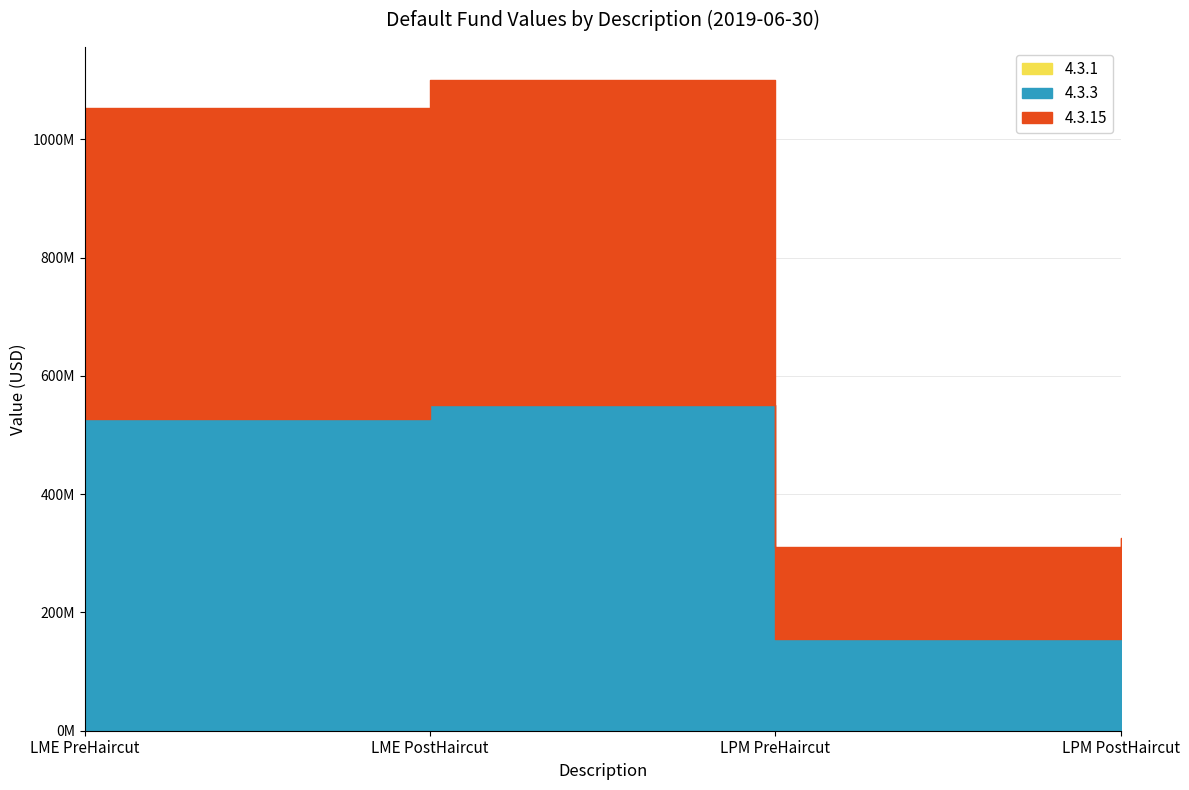

True or false: LME PostHaircut (4.3.15) has more than 2 interior local peaks.

False